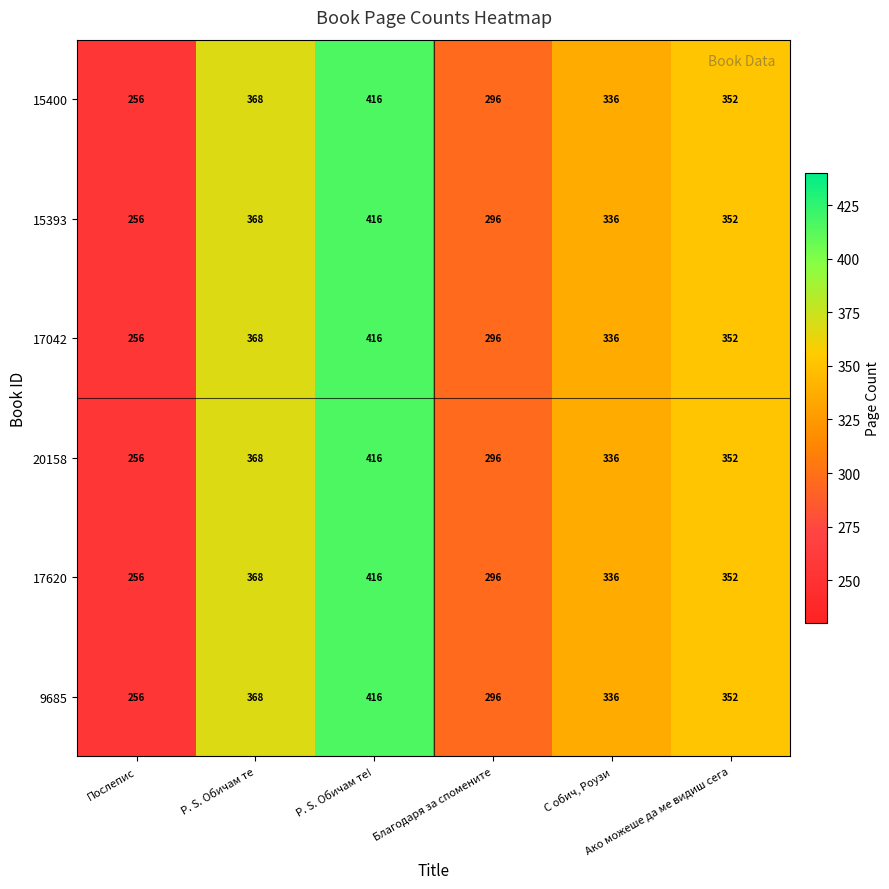

What is the average value of the 17620 series?

337